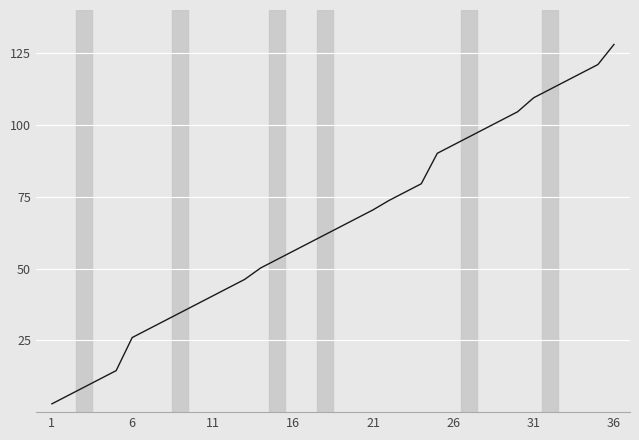

What is the greatest value displayed?

128.0